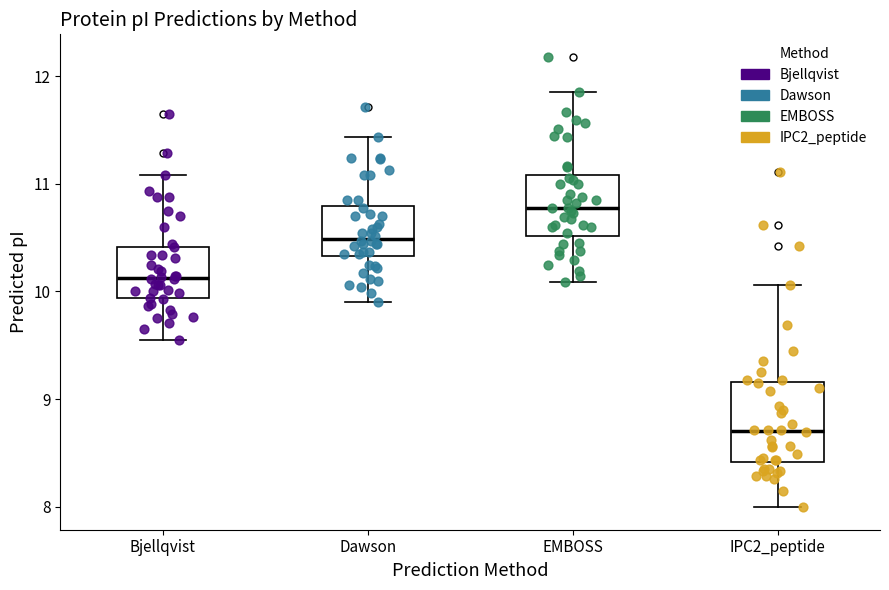

Reading left to right, read every box against the y-axis: the position of its median line, the range the box covers, and the ends of its whiskers. The values are not printed on the chart, so give them approximately, as read against the axis.

Bjellqvist: median 10.1, box 9.9 to 10.4, whiskers 9.5 to 11.1
Dawson: median 10.5, box 10.3 to 10.8, whiskers 9.9 to 11.4
EMBOSS: median 10.8, box 10.5 to 11.1, whiskers 10.1 to 11.9
IPC2_peptide: median 8.7, box 8.4 to 9.2, whiskers 8.0 to 10.1